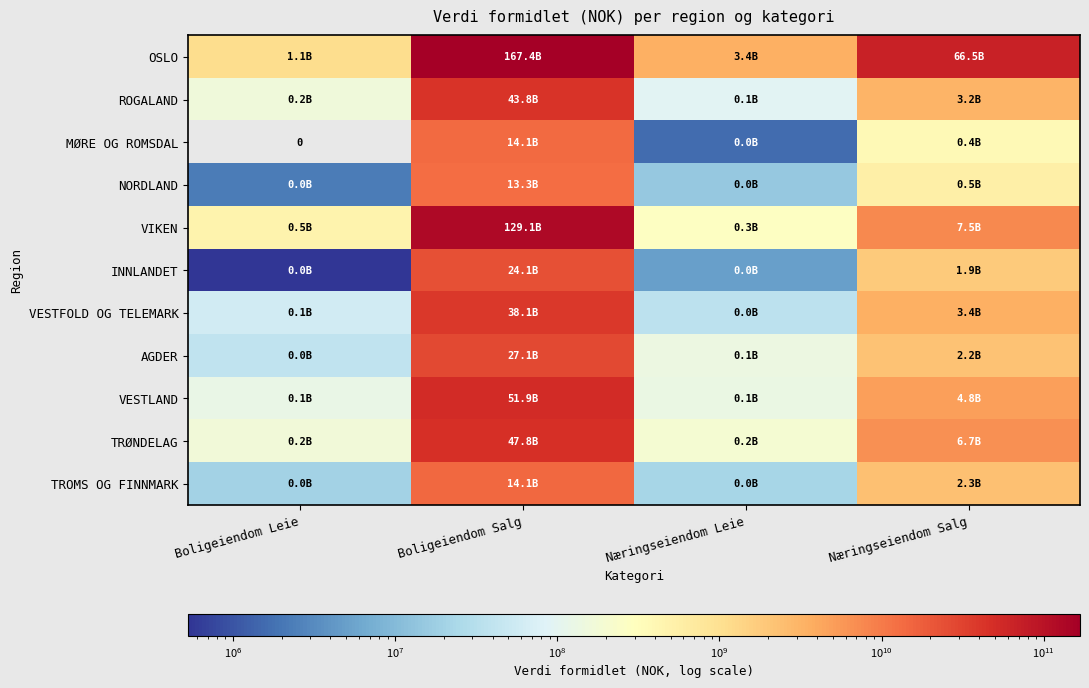

What is the total value across all series at Boligeiendom Salg?

570851334213